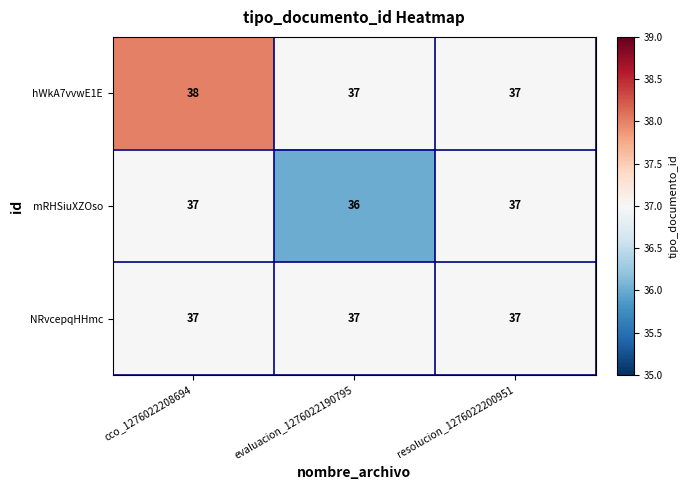

Reading left to right, what are all the values shown in this chart?

hWkA7vvwE1E: cco_1276022208694=38	evaluacion_1276022190795=37	resolucion_1276022200951=37
mRHSiuXZOso: cco_1276022208694=37	evaluacion_1276022190795=36	resolucion_1276022200951=37
NRvcepqHHmc: cco_1276022208694=37	evaluacion_1276022190795=37	resolucion_1276022200951=37